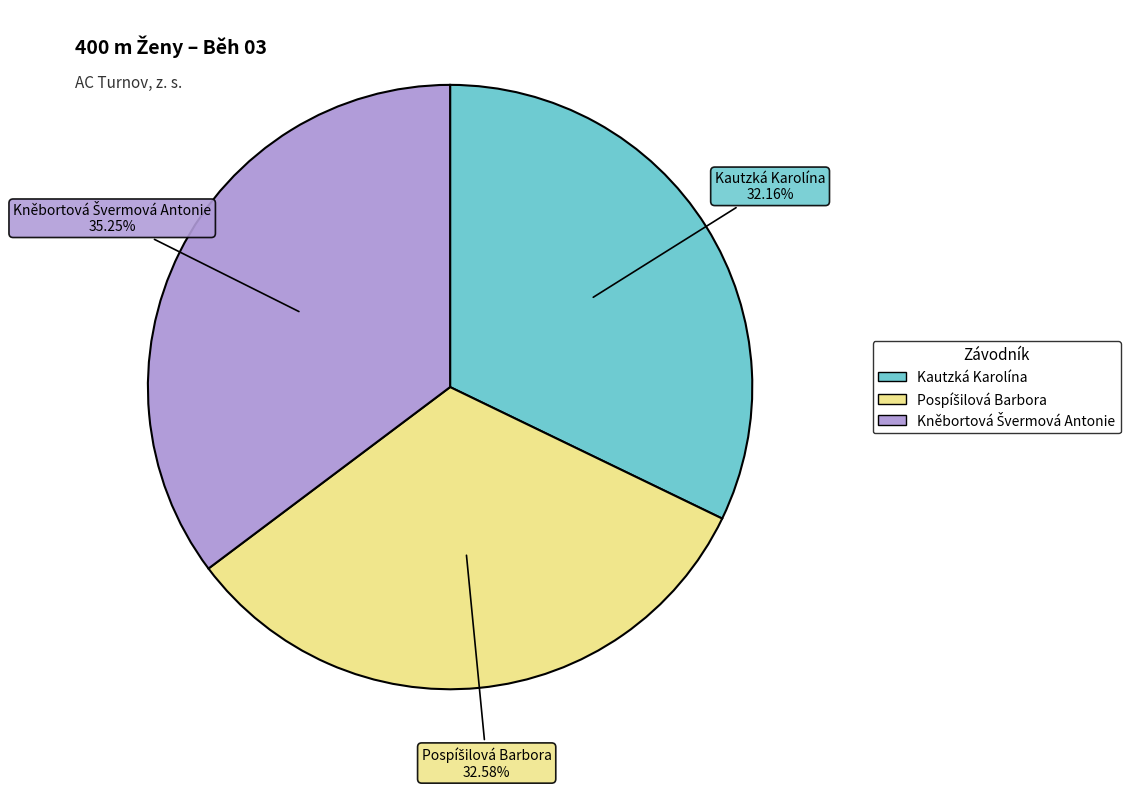

Is there a majority slice in this chart?

No